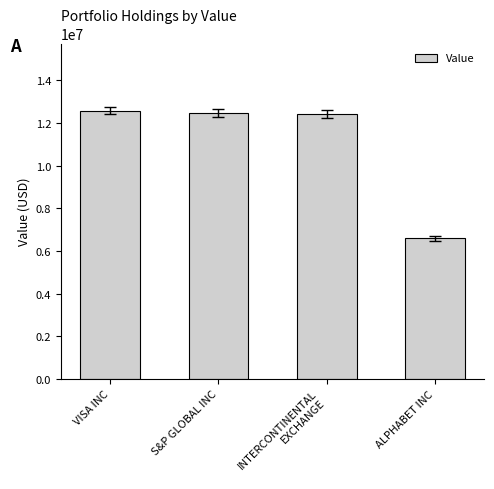

What is the label of the 1st bar from the right?

ALPHABET INC